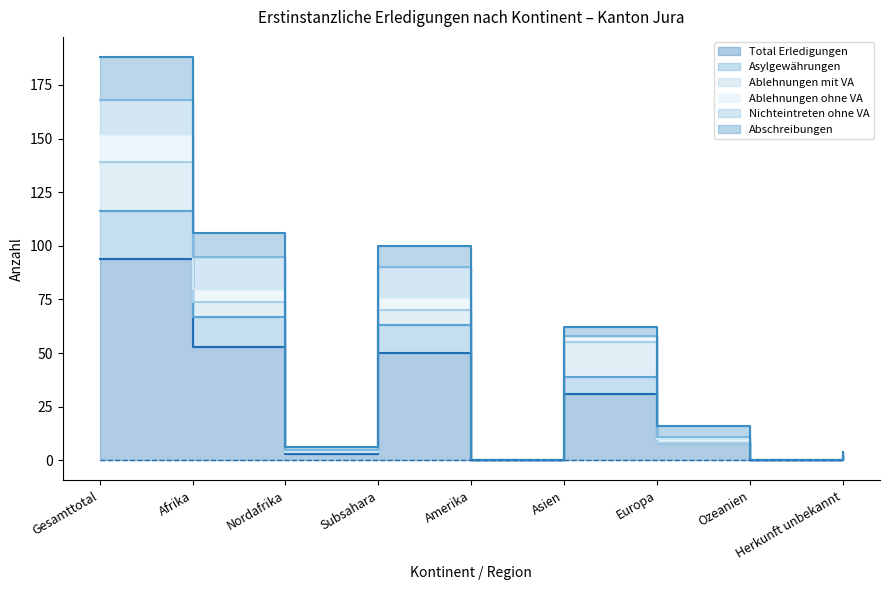

True or false: Asylgewährungen has a value of 13 at Subsahara.

True